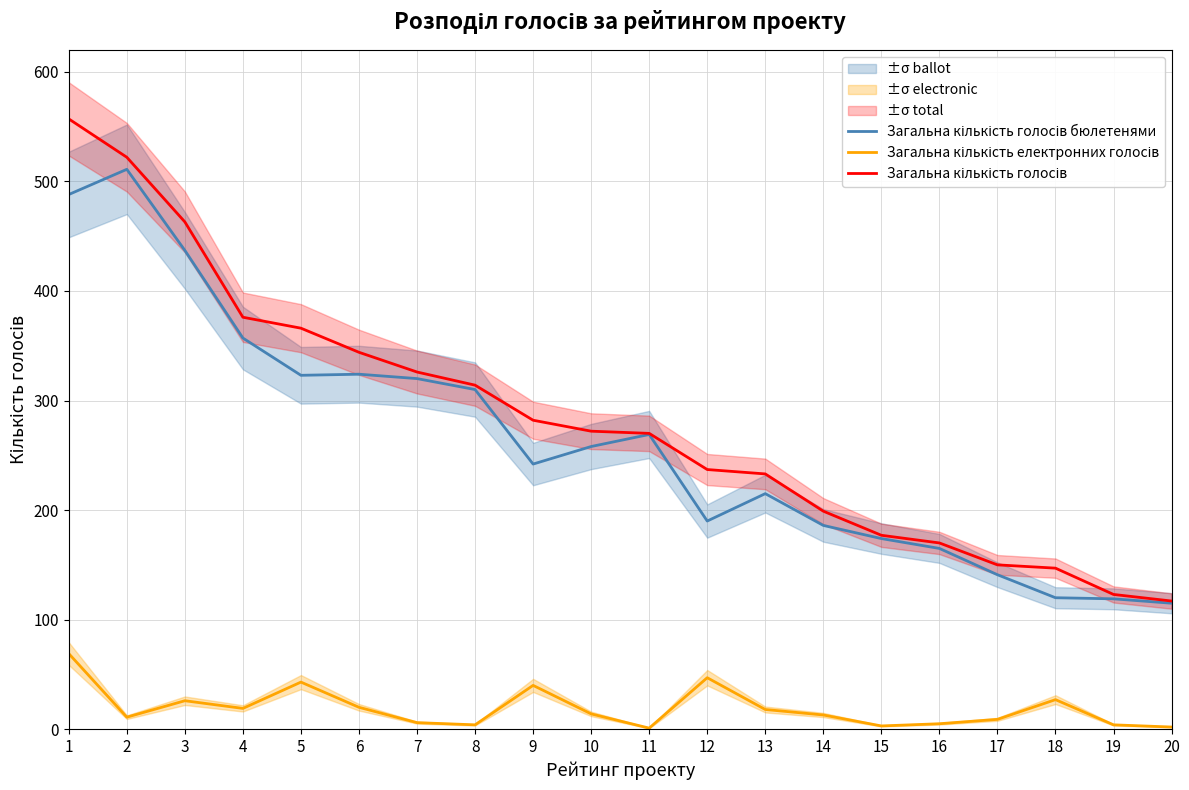

True or false: Загальна кількість електронних голосів and Загальна кількість голосів cross at least once.

False